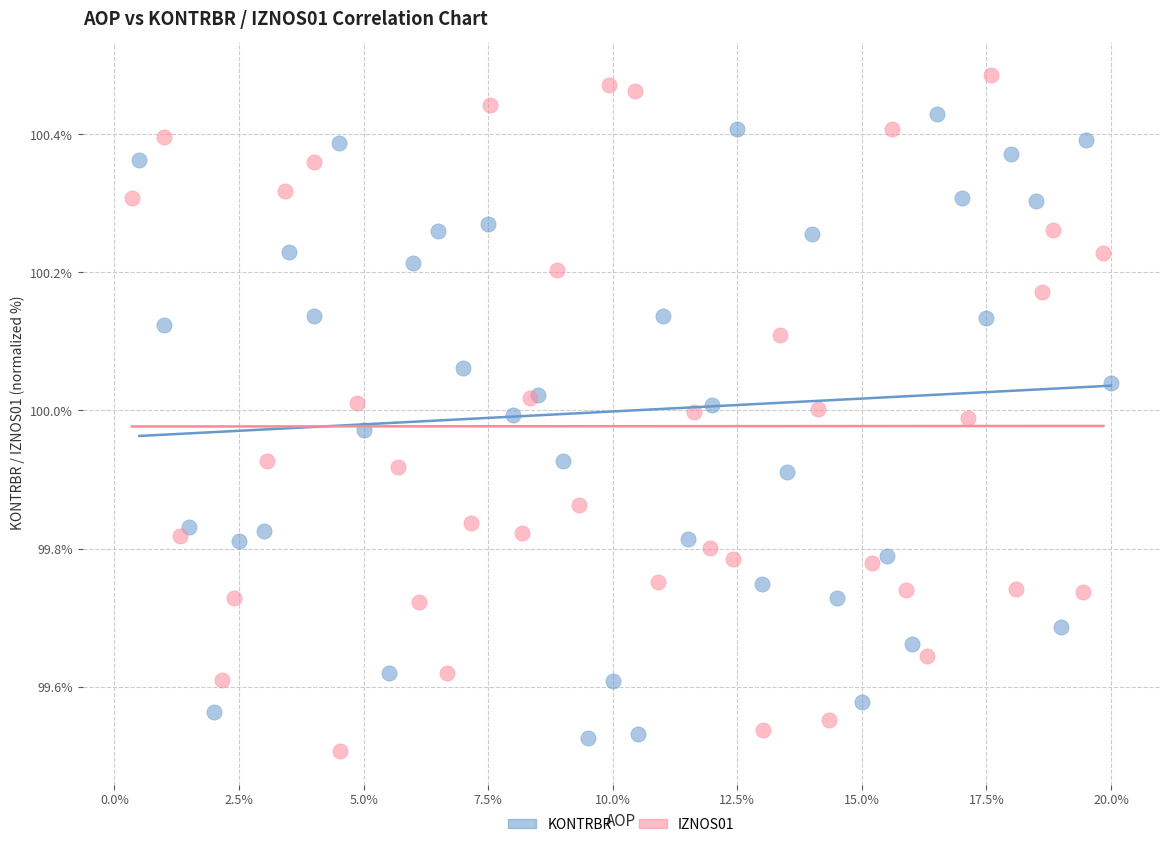

Which series reaches the minimum Y coordinate?

IZNOS01